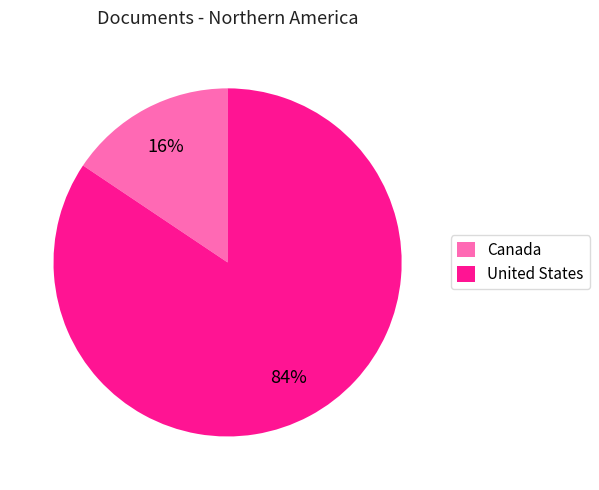

What percentage is the United States slice, to the nearest percent?

84%